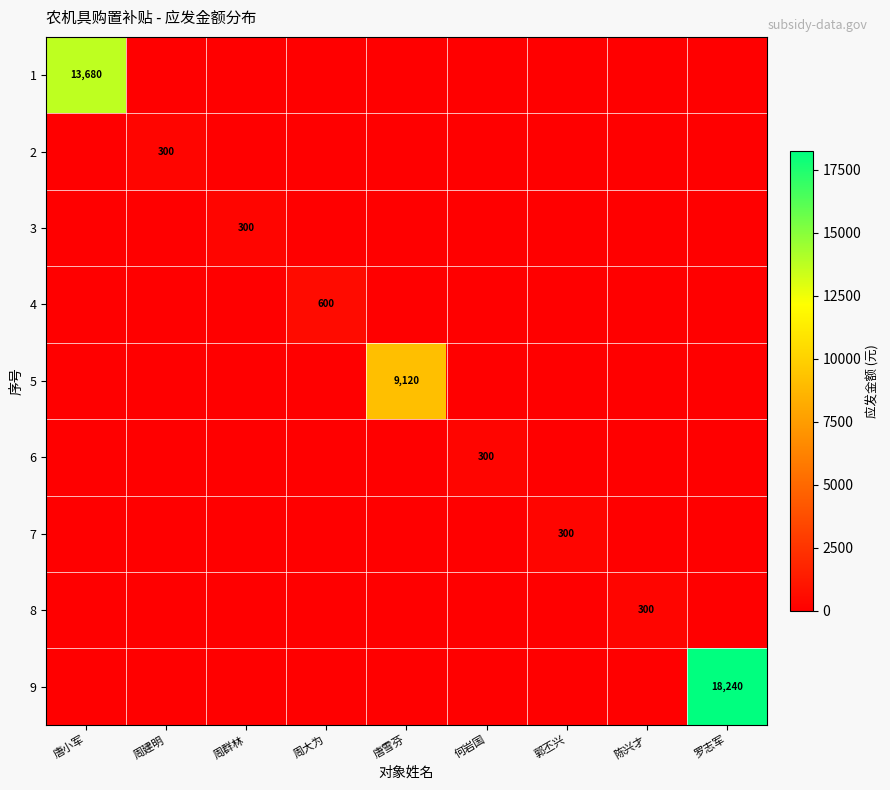

Rank the series by their maximum value, from highest to lowest.

9, 1, 5, 4, 2, 3, 6, 7, 8